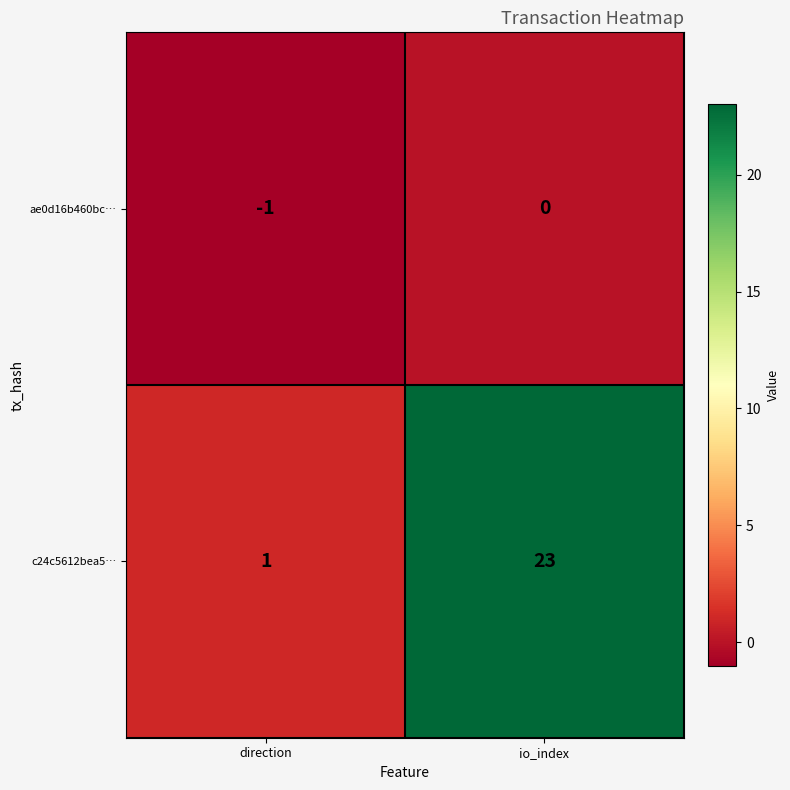

Reading left to right, list all the values displayed in this chart.

ae0d16b460bc…: direction=-1	io_index=0
c24c5612bea5…: direction=1	io_index=23